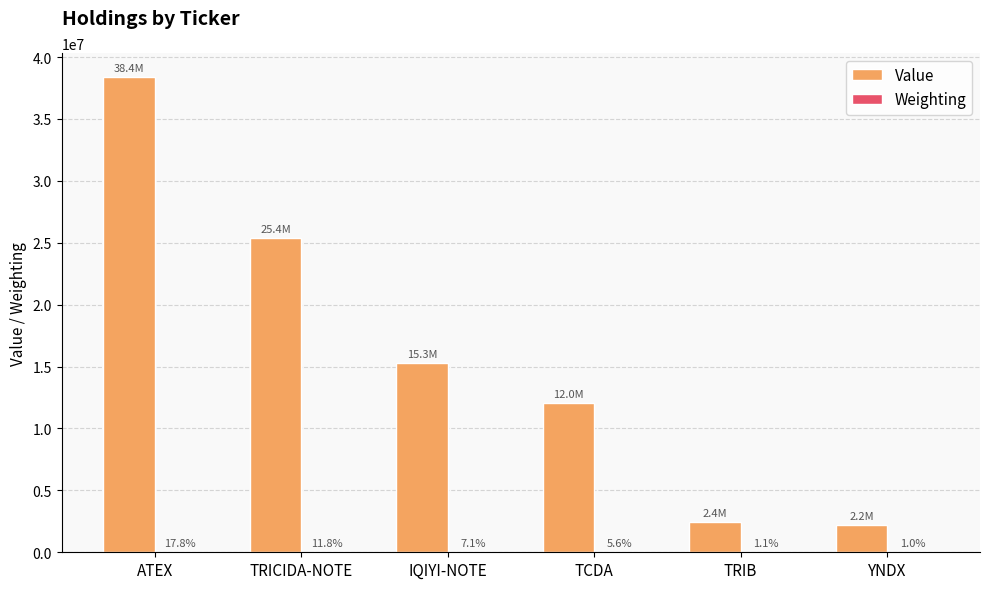

At which label is Value closest to 20313000?

IQIYI-NOTE